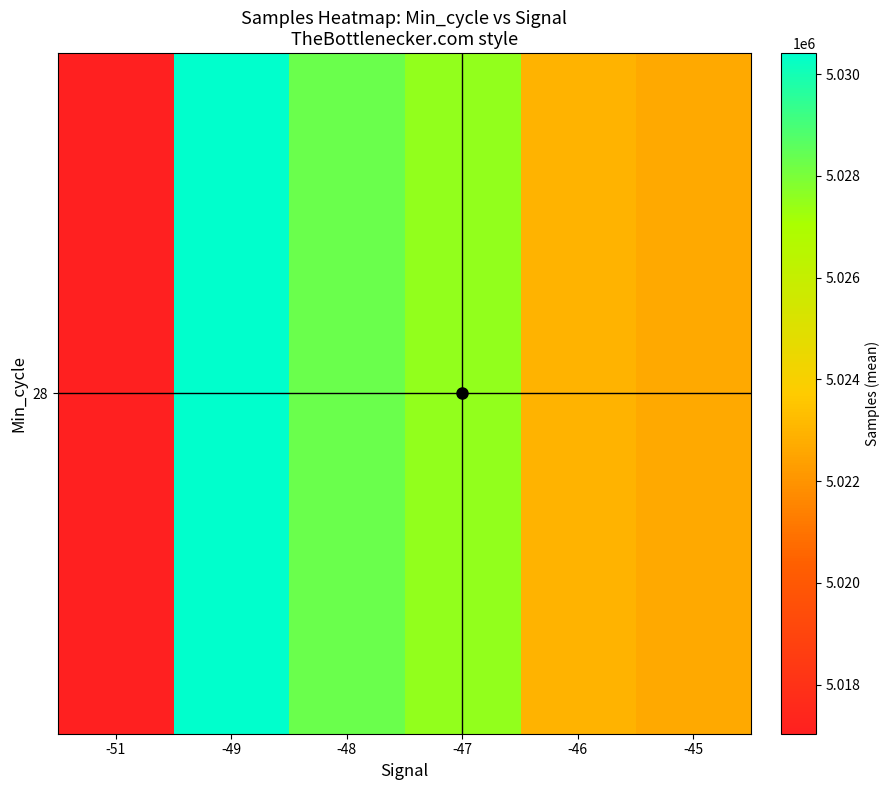

The value at -48 is 7597856.5. True or false?

False